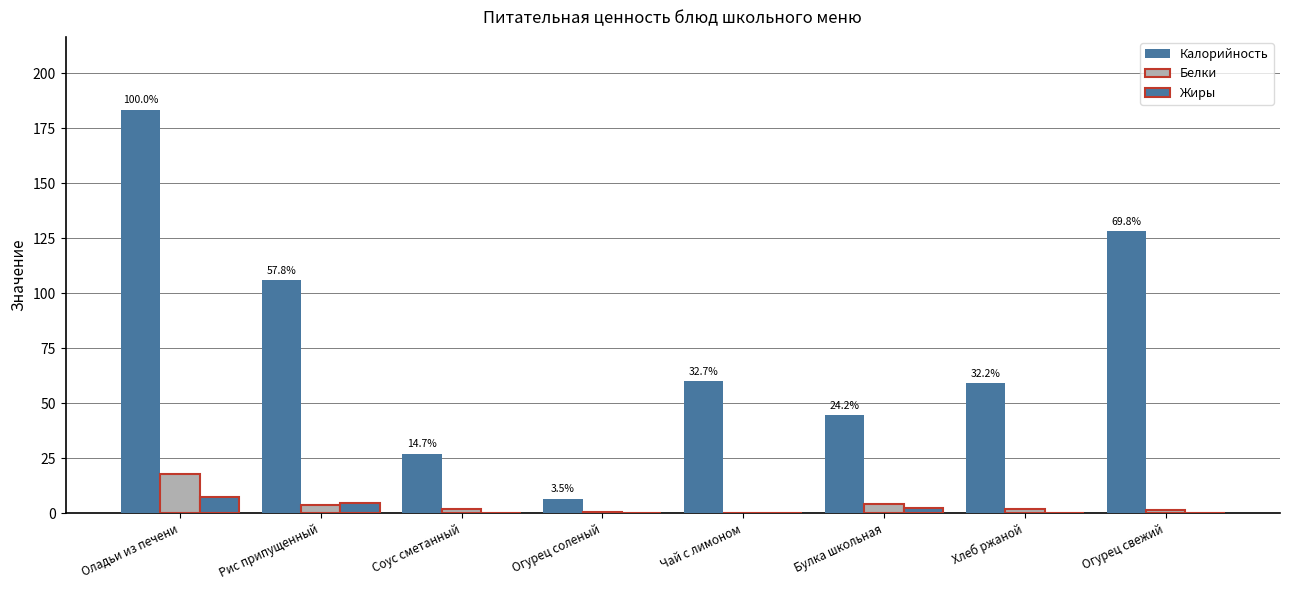

Between Хлеб ржаной and Огурец соленый, which is larger?

Хлеб ржаной